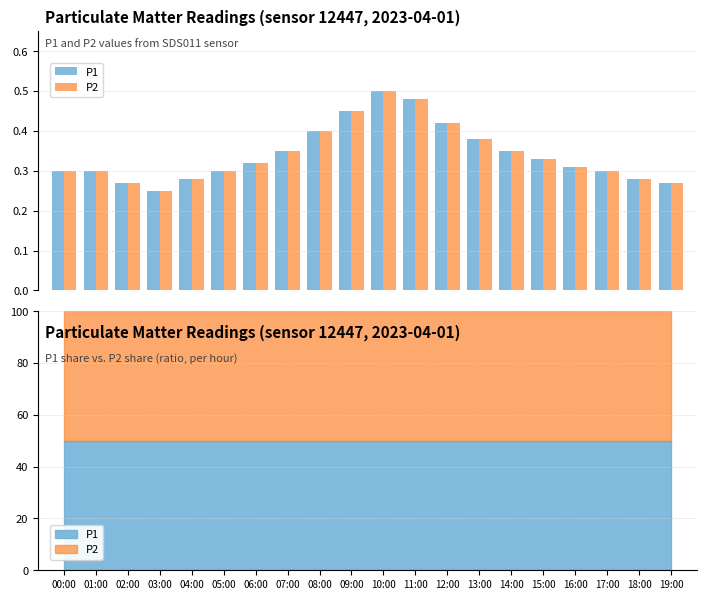

List the series in order of their peak value, highest first.

P1, P2